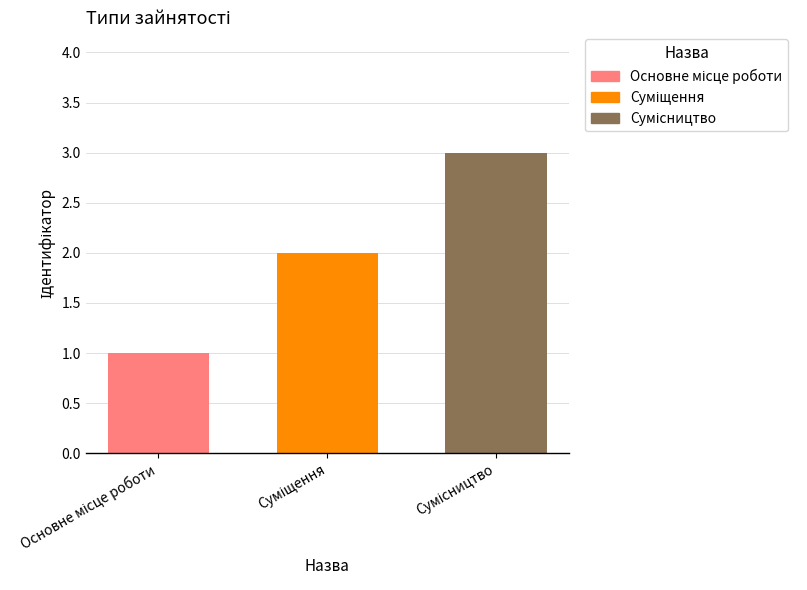

What is the greatest value displayed?

3